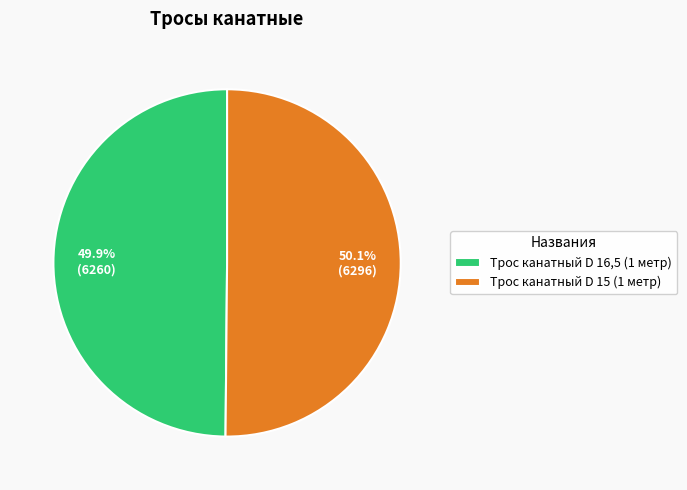

What percentage do Трос канатный D 15 (1 метр) and Трос канатный D 16,5 (1 метр) together represent?

100.0%